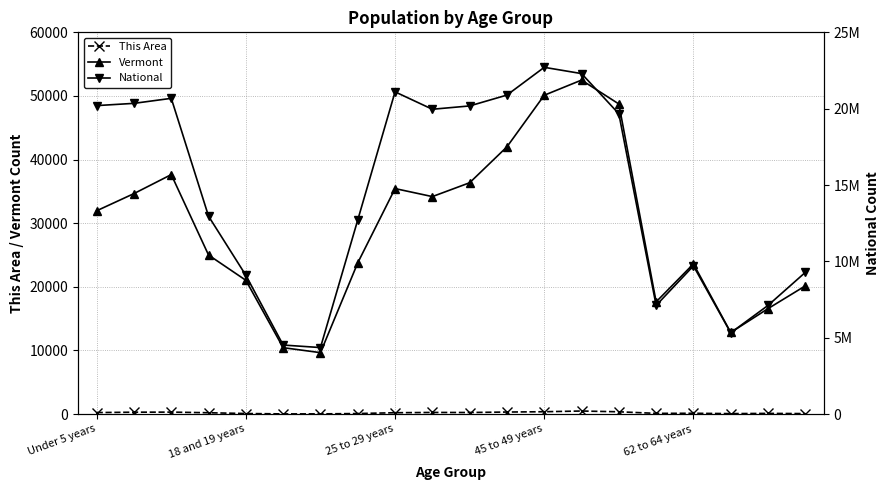

What is the value of the This Area point at the 2nd from the left?

291